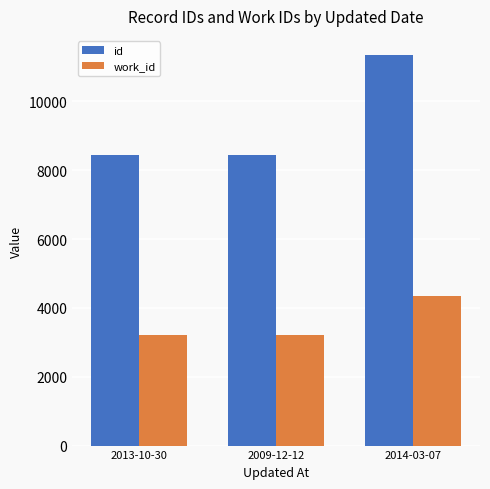

Is it true that work_id equals 767 at 2009-12-12?

False